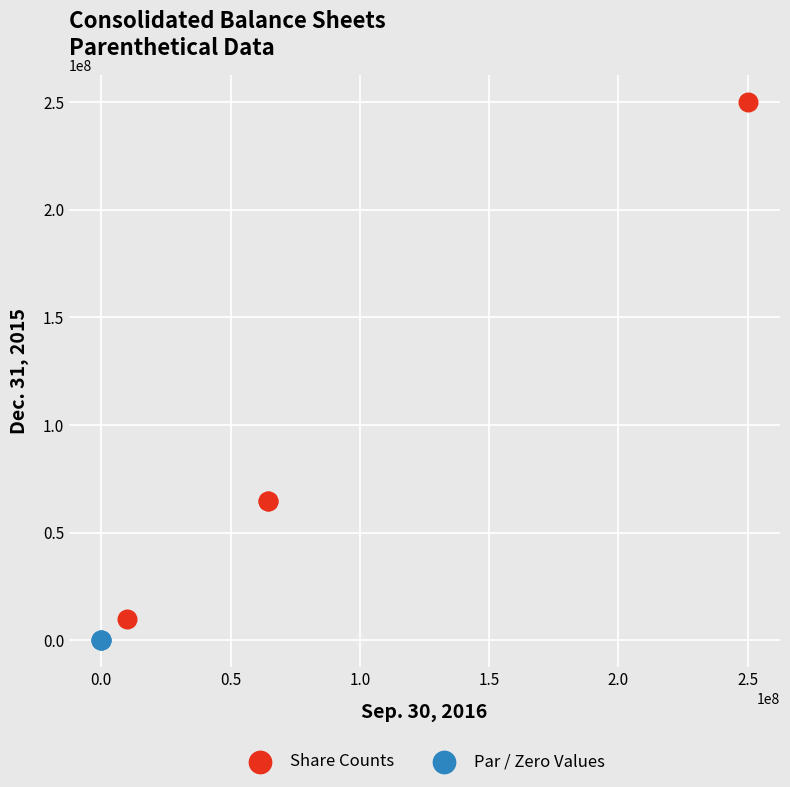

Which series contains the highest Y value?

Share Counts